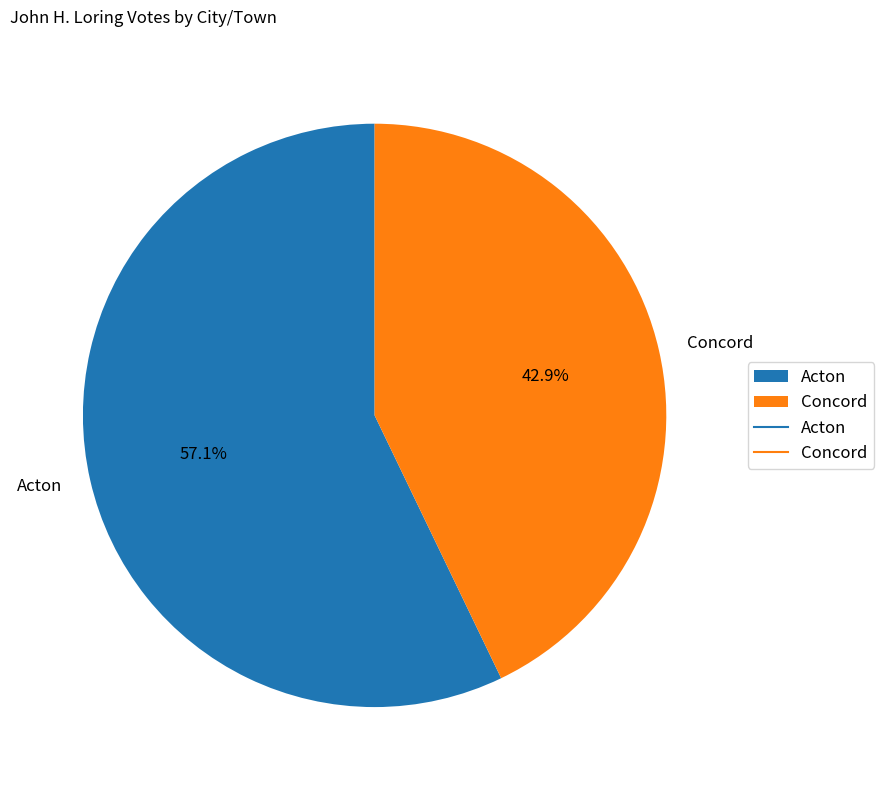

What percentage do Acton and Concord together represent?

100.0%